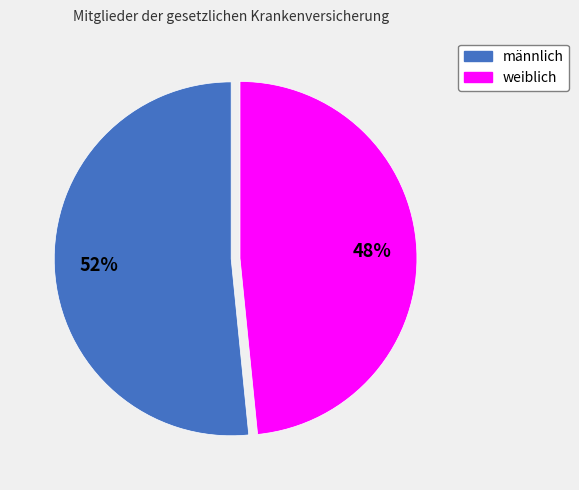

Combined, do männlich and weiblich account for over 50%?

Yes